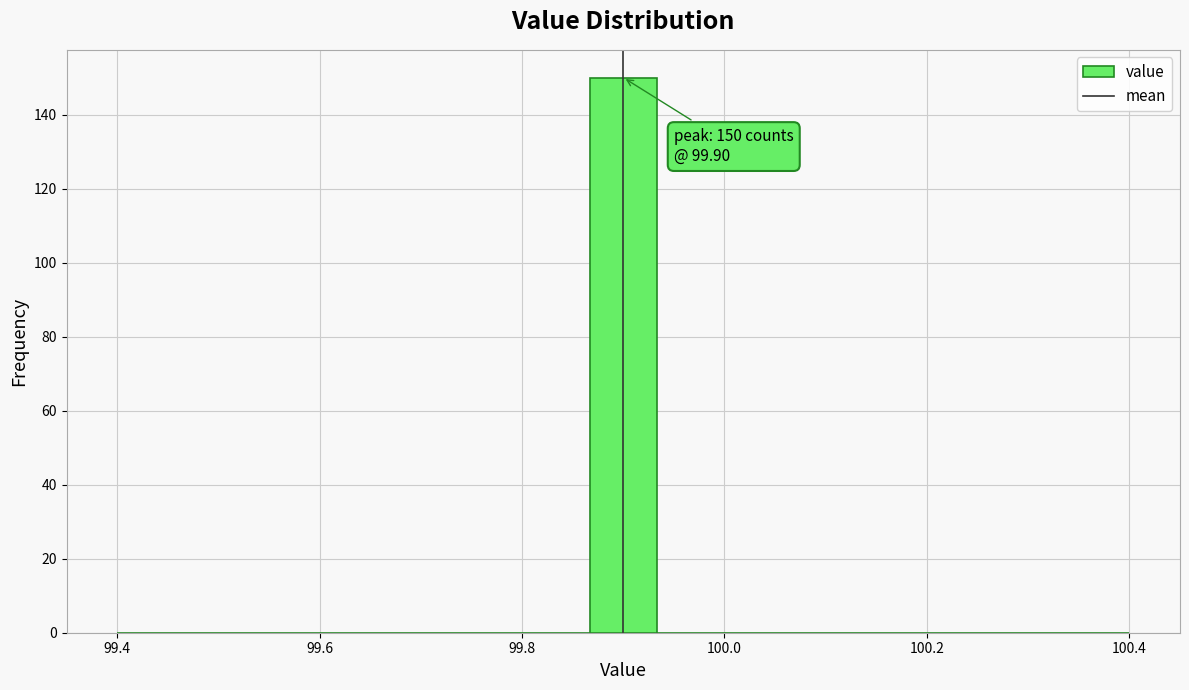

Around what value on the x-axis is the tallest bar? Give the approximate position of its centre, as read against the axis.

99.90